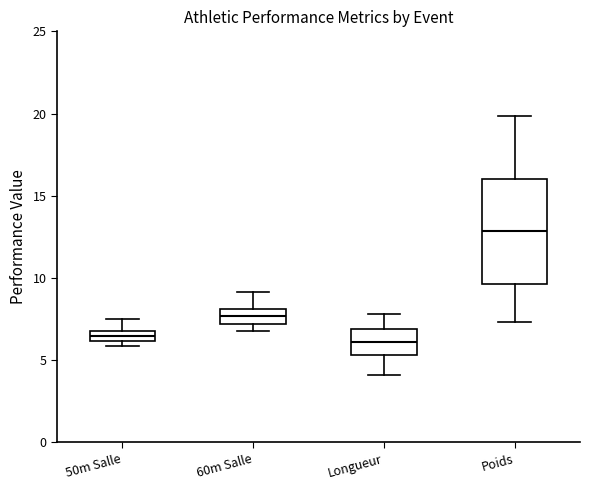

Which box has the highest median line?

Poids